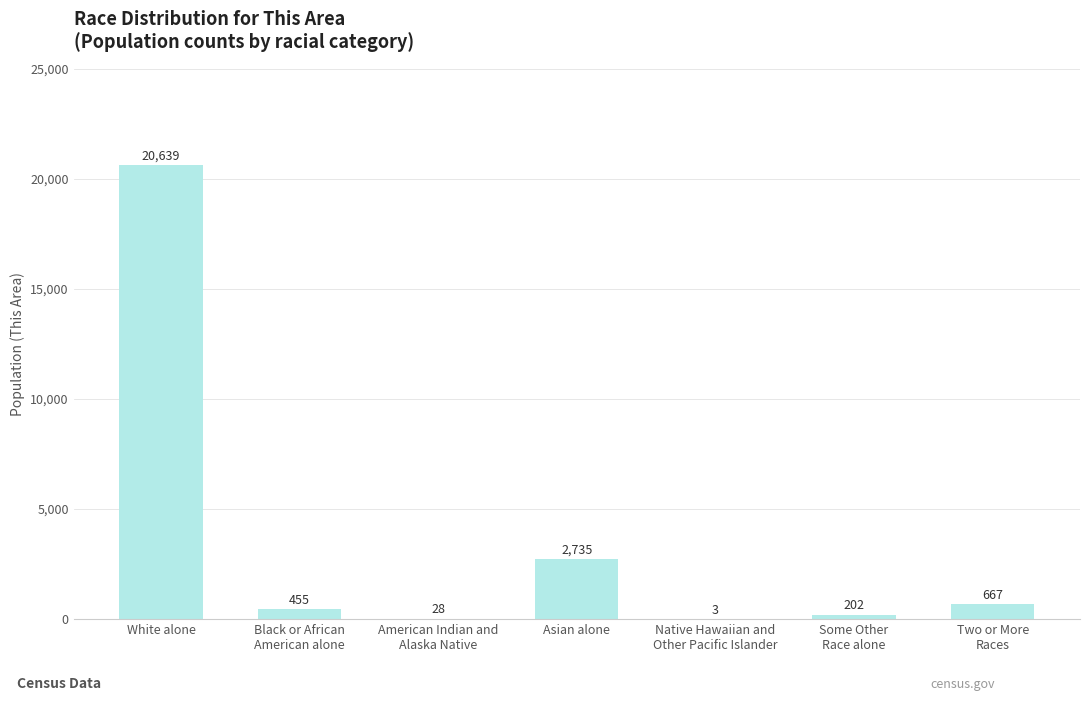

What is the sum of all values?

24729